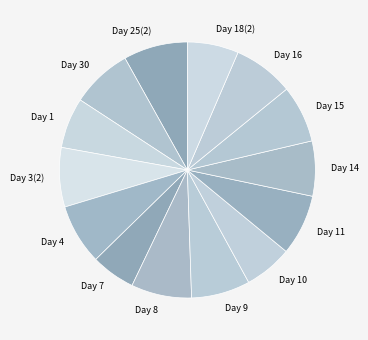

Does any single category account for the majority?

No